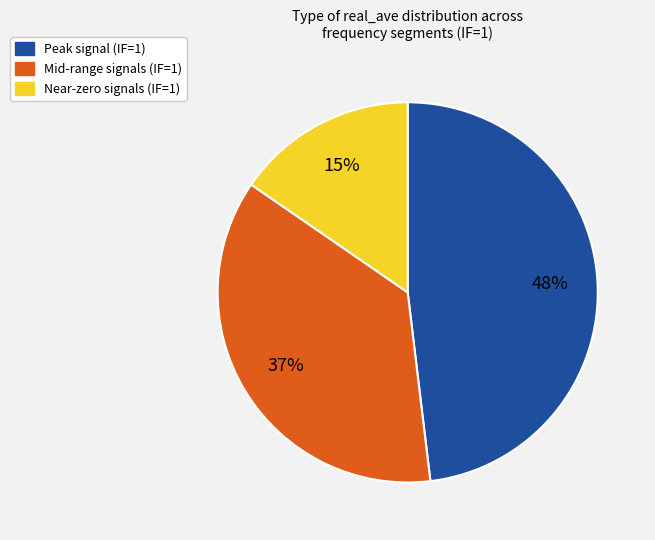

How many segments does this pie chart have?

3